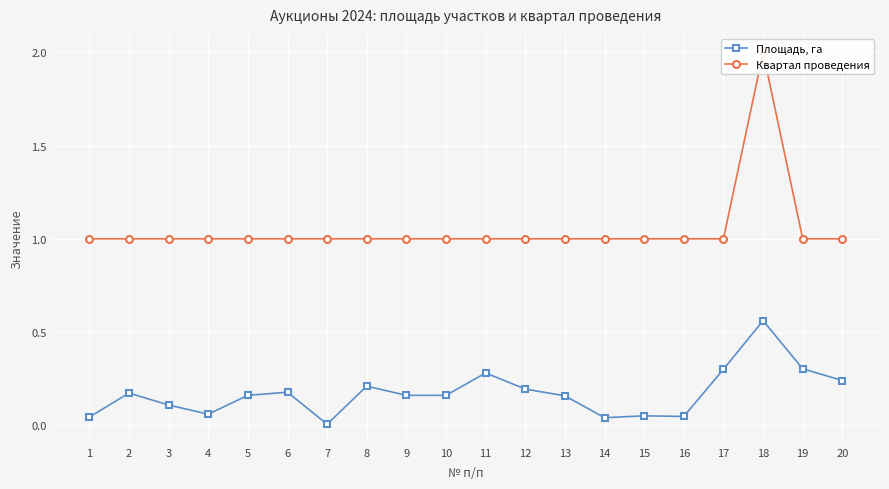

What is the difference between the maximum and second lowest values in the Площадь, га series?

0.5